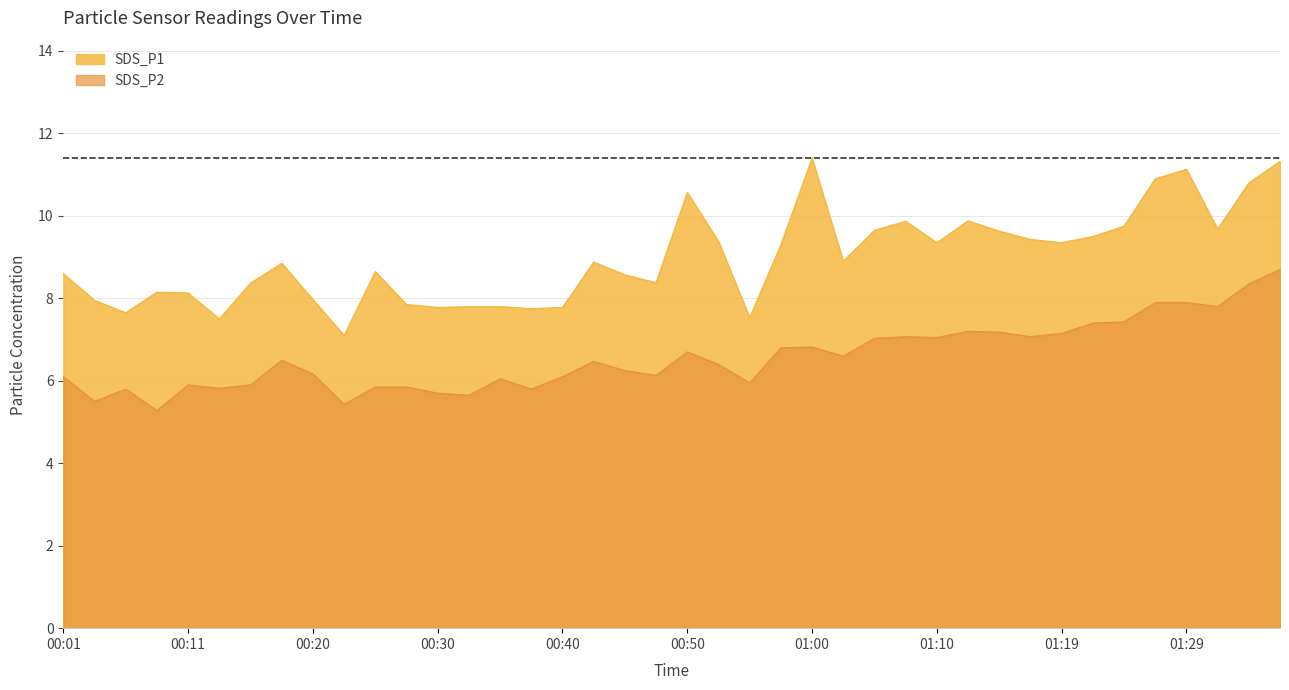

At which label does SDS_P2 first exceed 6?

00:01